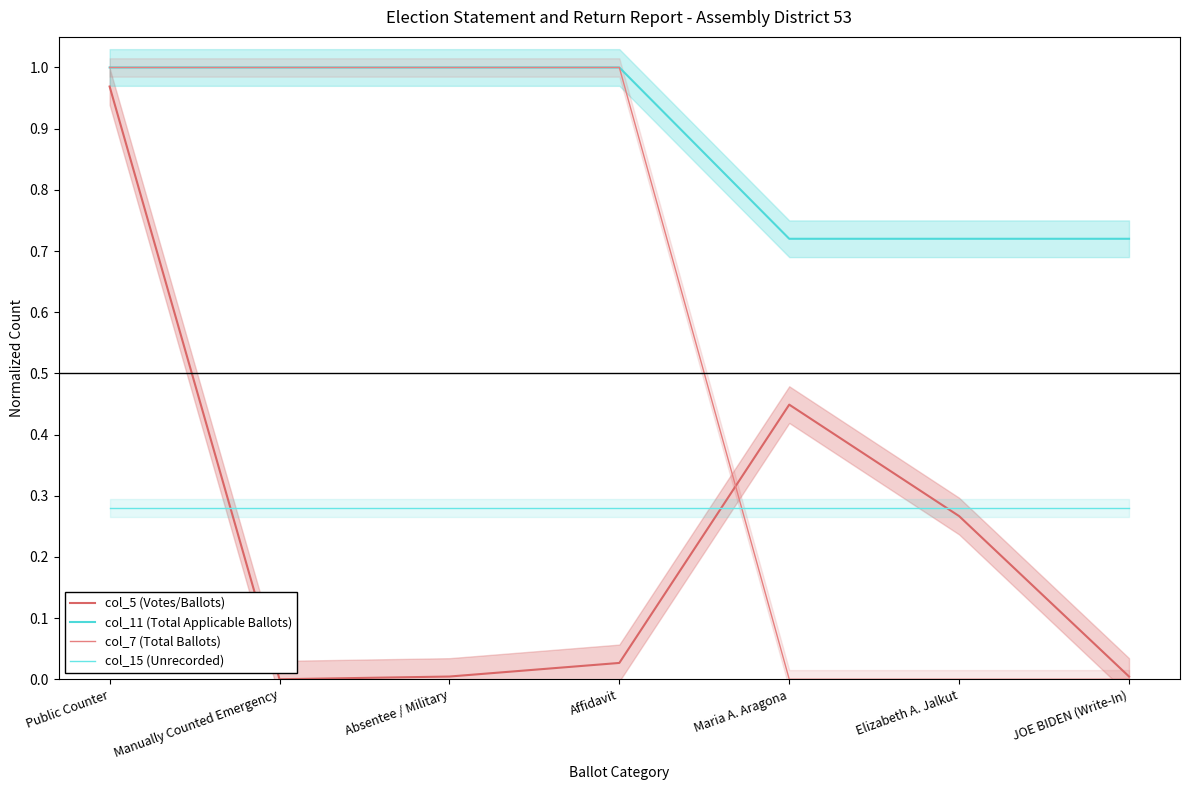

Rank the series by their maximum value, from highest to lowest.

col_11 (Total Applicable Ballots), col_7 (Total Ballots), col_5 (Votes/Ballots), col_15 (Unrecorded)